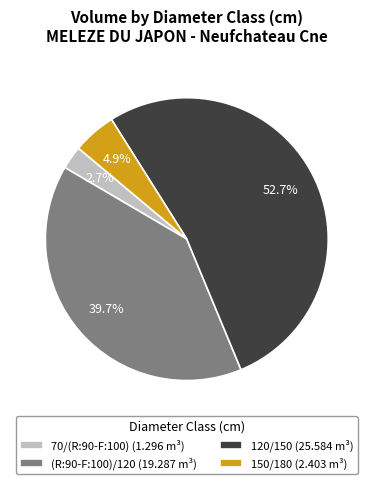

What percentage is NOT represented by 150/180?

95.1%